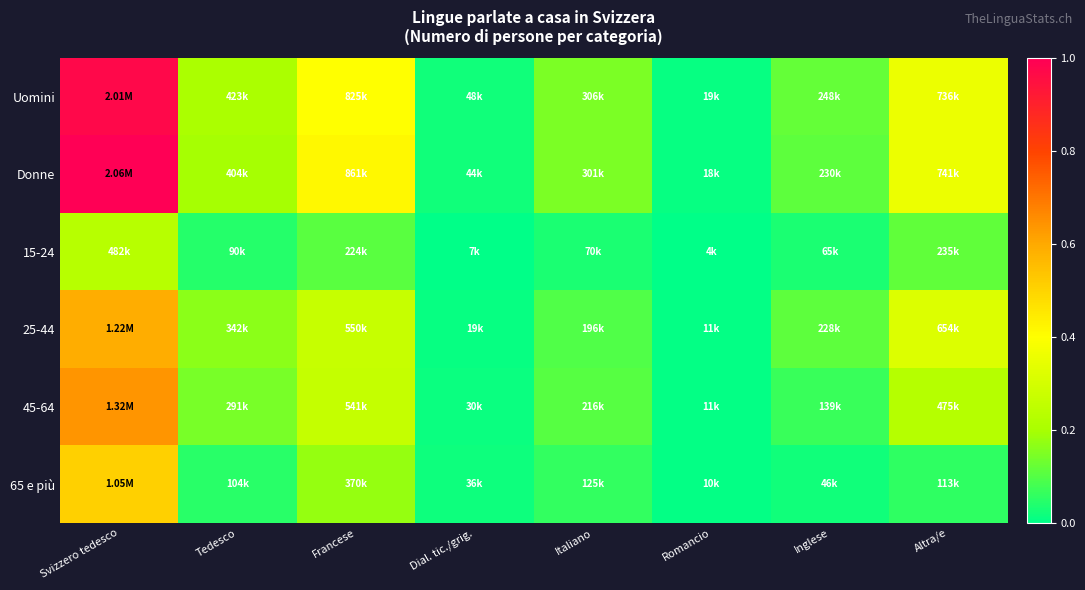

Rank the series at Inglese from lowest to highest value.

65 e più, 15-24, 45-64, 25-44, Donne, Uomini